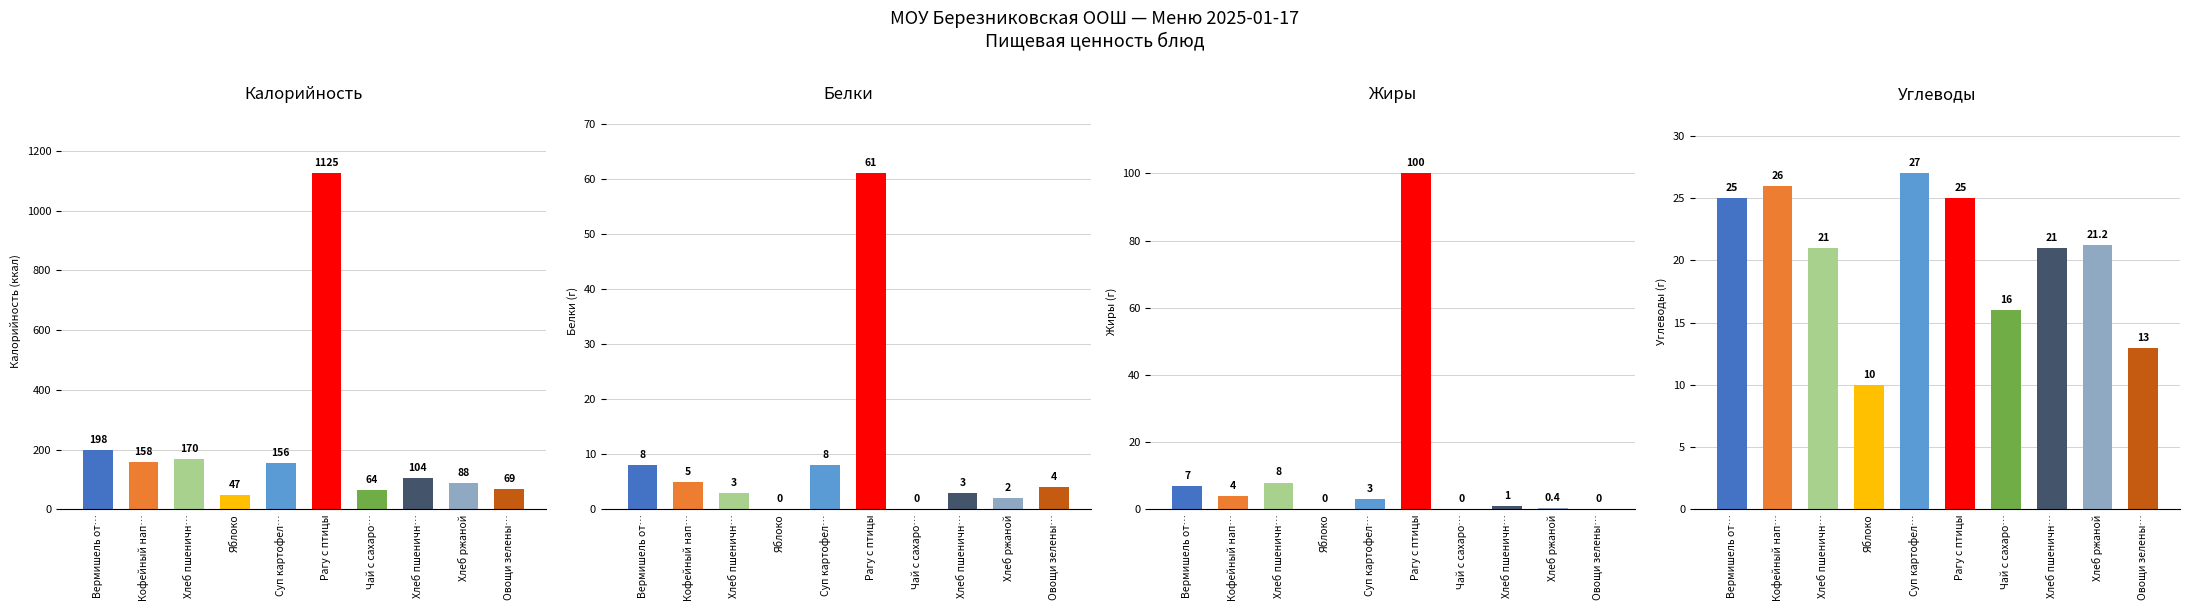

Rank the series at Рагу с птицы from highest to lowest value.

Калорийность, Жиры, Белки, Углеводы